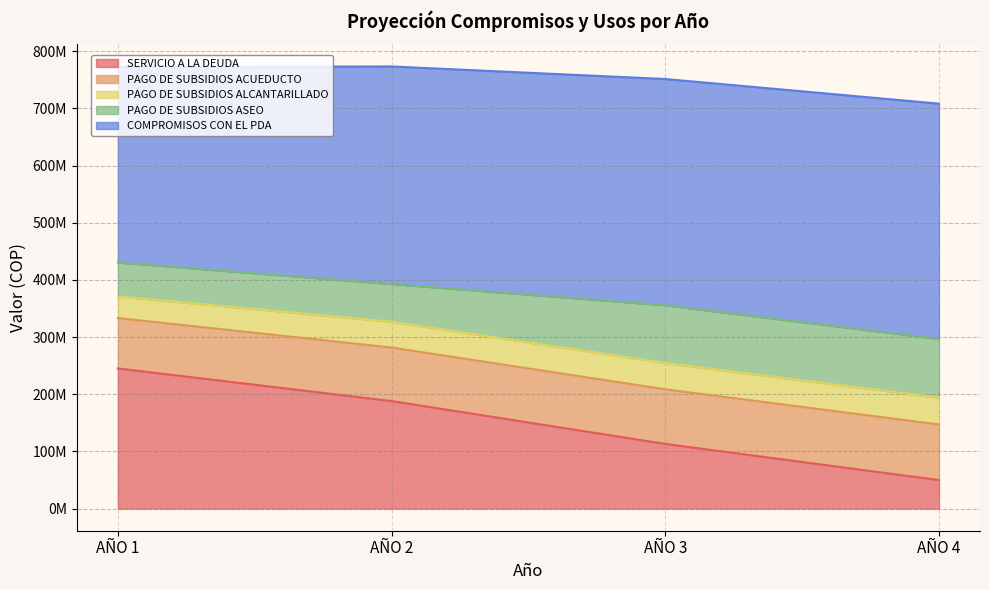

The value of PAGO DE SUBSIDIOS ALCANTARILLADO at AÑO 1 is 67122229. True or false?

False